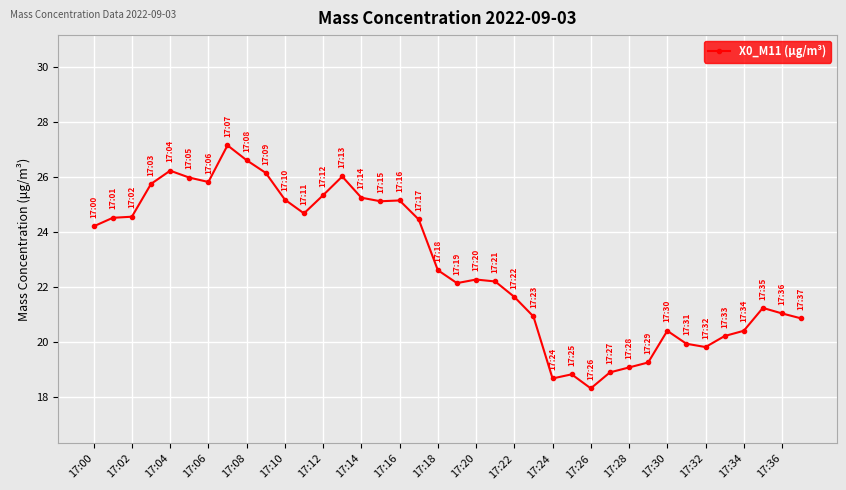

What is the average value?

22.8